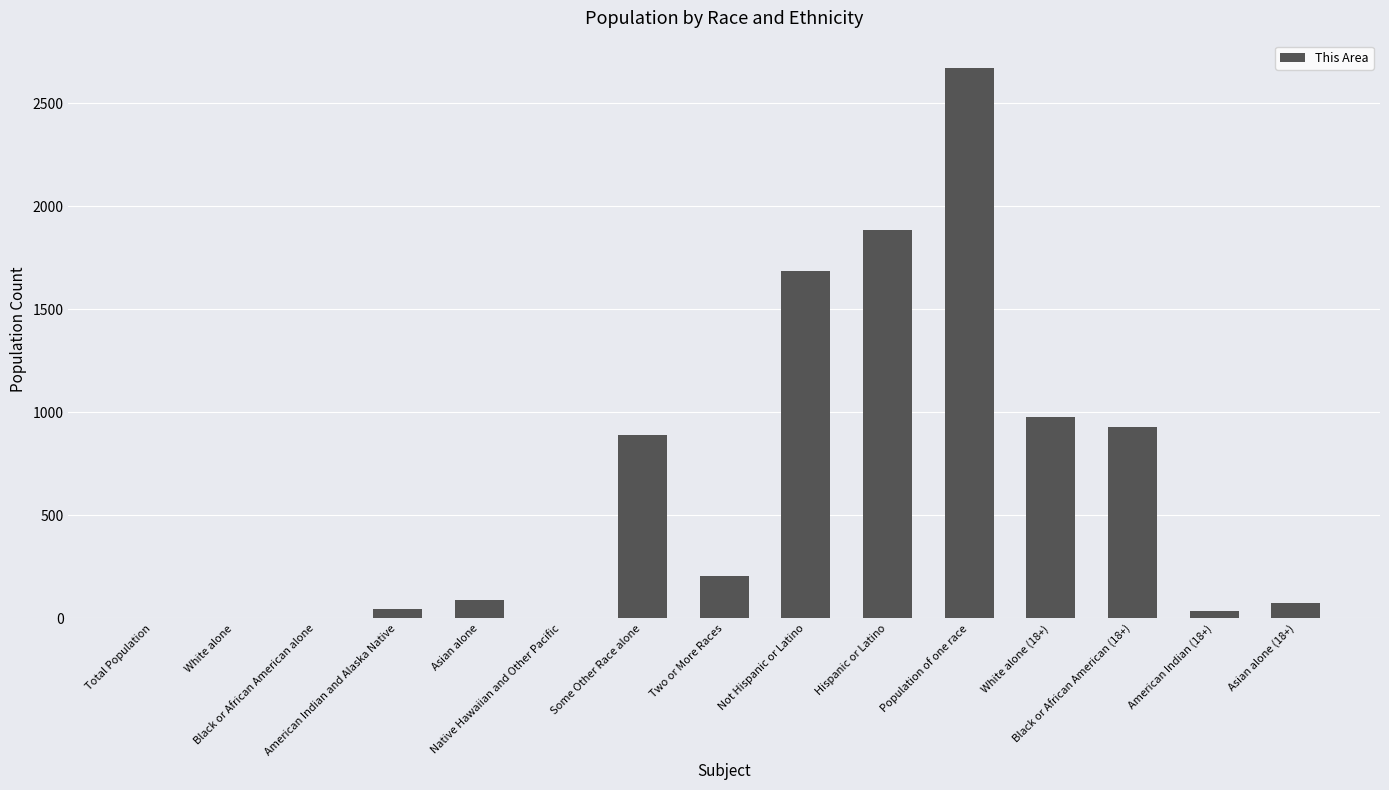

What is the ratio of the value at Asian alone to the value at Black or African American alone?

88.0